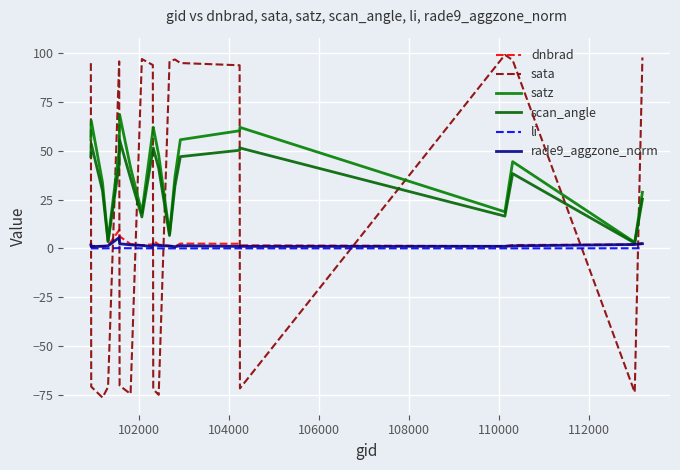

How many times do rade9_aggzone_norm and sata cross each other?

10